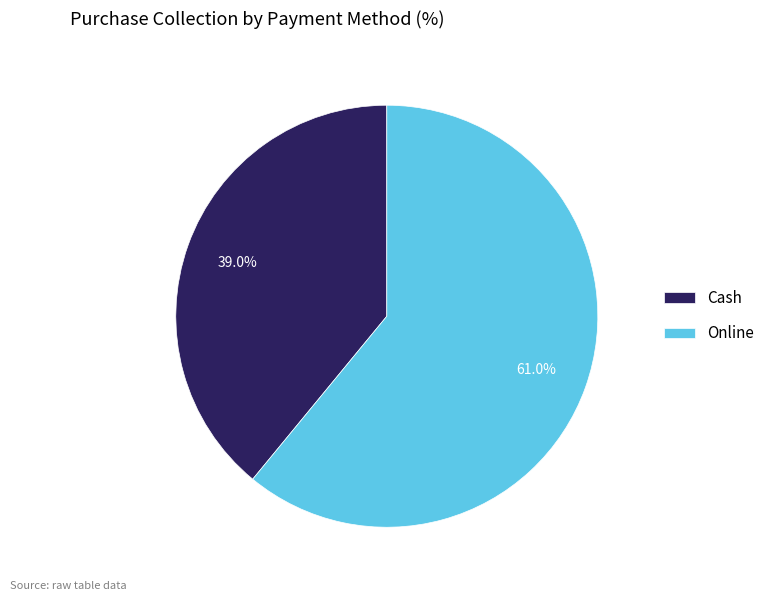

How many slices are in this pie chart?

2